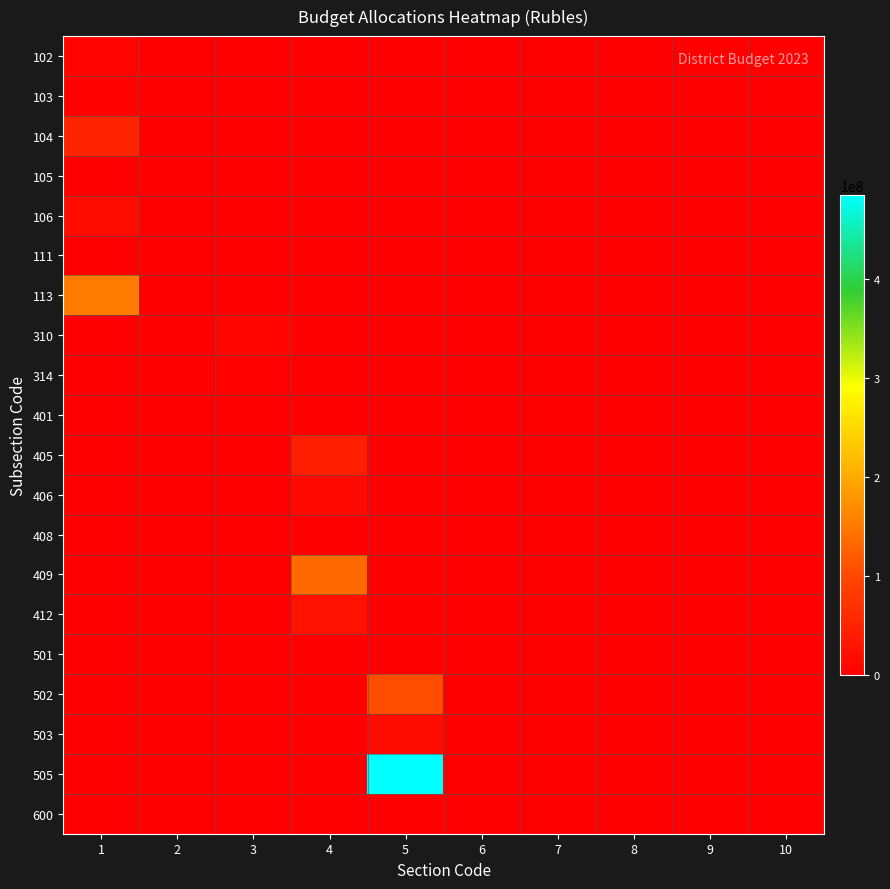

Reading left to right, list all the values displayed in this chart.

102: 1=7042001.8	2=0.0	3=0.0	4=0.0	5=0.0	6=0.0	7=0.0	8=0.0	9=0.0	10=0.0
103: 1=4114650.1	2=0.0	3=0.0	4=0.0	5=0.0	6=0.0	7=0.0	8=0.0	9=0.0	10=0.0
104: 1=51176115.7	2=0.0	3=0.0	4=0.0	5=0.0	6=0.0	7=0.0	8=0.0	9=0.0	10=0.0
105: 1=72.3	2=0.0	3=0.0	4=0.0	5=0.0	6=0.0	7=0.0	8=0.0	9=0.0	10=0.0
106: 1=18087084.8	2=0.0	3=0.0	4=0.0	5=0.0	6=0.0	7=0.0	8=0.0	9=0.0	10=0.0
111: 1=631400.0	2=0.0	3=0.0	4=0.0	5=0.0	6=0.0	7=0.0	8=0.0	9=0.0	10=0.0
113: 1=151286504.8	2=0.0	3=0.0	4=0.0	5=0.0	6=0.0	7=0.0	8=0.0	9=0.0	10=0.0
310: 1=0.0	2=0.0	3=8649444.7	4=0.0	5=0.0	6=0.0	7=0.0	8=0.0	9=0.0	10=0.0
314: 1=0.0	2=0.0	3=4481686.4	4=0.0	5=0.0	6=0.0	7=0.0	8=0.0	9=0.0	10=0.0
401: 1=0.0	2=0.0	3=0.0	4=1500000.0	5=0.0	6=0.0	7=0.0	8=0.0	9=0.0	10=0.0
405: 1=0.0	2=0.0	3=0.0	4=43191860.0	5=0.0	6=0.0	7=0.0	8=0.0	9=0.0	10=0.0
406: 1=0.0	2=0.0	3=0.0	4=16037210.0	5=0.0	6=0.0	7=0.0	8=0.0	9=0.0	10=0.0
408: 1=0.0	2=0.0	3=0.0	4=0.0	5=0.0	6=0.0	7=0.0	8=0.0	9=0.0	10=0.0
409: 1=0.0	2=0.0	3=0.0	4=134792853.9	5=0.0	6=0.0	7=0.0	8=0.0	9=0.0	10=0.0
412: 1=0.0	2=0.0	3=0.0	4=24717463.4	5=0.0	6=0.0	7=0.0	8=0.0	9=0.0	10=0.0
501: 1=0.0	2=0.0	3=0.0	4=0.0	5=702711.0	6=0.0	7=0.0	8=0.0	9=0.0	10=0.0
502: 1=0.0	2=0.0	3=0.0	4=0.0	5=106776857.8	6=0.0	7=0.0	8=0.0	9=0.0	10=0.0
503: 1=0.0	2=0.0	3=0.0	4=0.0	5=18753429.1	6=0.0	7=0.0	8=0.0	9=0.0	10=0.0
505: 1=0.0	2=0.0	3=0.0	4=0.0	5=485541265.8	6=0.0	7=0.0	8=0.0	9=0.0	10=0.0
600: 1=0.0	2=0.0	3=0.0	4=0.0	5=0.0	6=34525.4	7=0.0	8=0.0	9=0.0	10=0.0